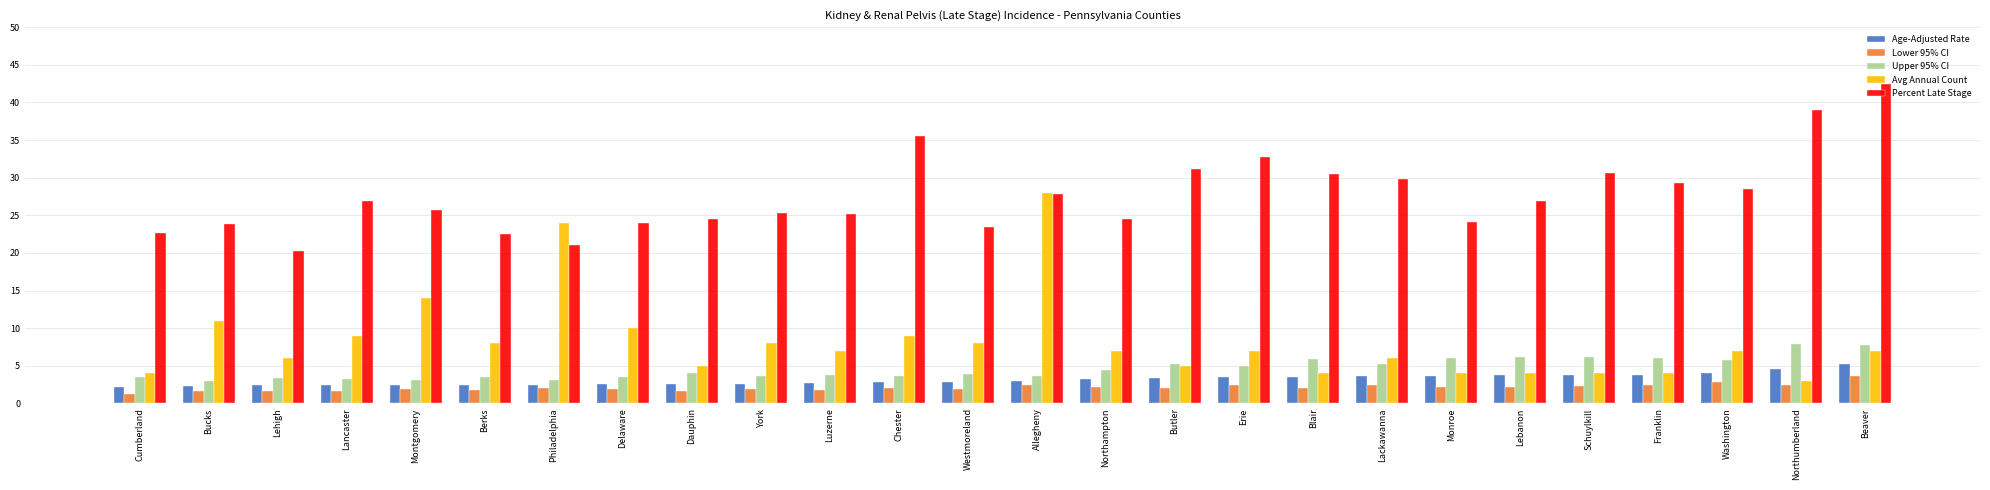

What is the maximum value for Age-Adjusted Rate?

5.3